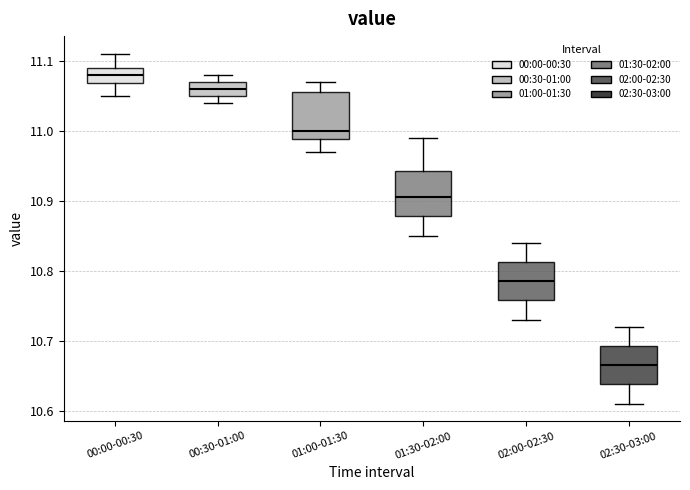

Reading left to right, read every box against the y-axis: the position of its median line, the range the box covers, and the ends of its whiskers. The values are not printed on the chart, so give them approximately, as read against the axis.

00:00-00:30: median 11.08, box 11.07 to 11.09, whiskers 11.05 to 11.11
00:30-01:00: median 11.06, box 11.05 to 11.07, whiskers 11.04 to 11.08
01:00-01:30: median 11.00, box 10.99 to 11.06, whiskers 10.97 to 11.07
01:30-02:00: median 10.91, box 10.88 to 10.94, whiskers 10.85 to 10.99
02:00-02:30: median 10.79, box 10.76 to 10.81, whiskers 10.73 to 10.84
02:30-03:00: median 10.67, box 10.64 to 10.69, whiskers 10.61 to 10.72